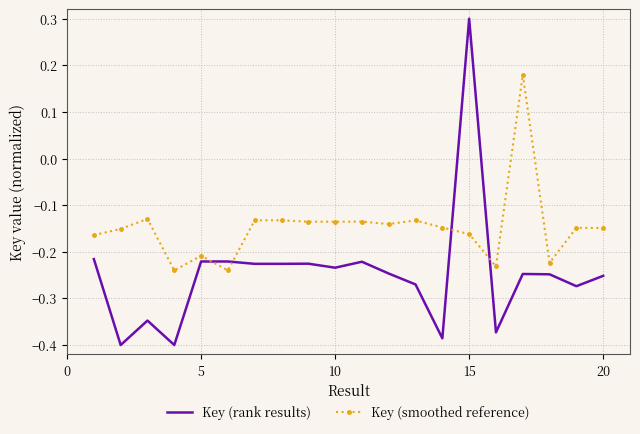

How many times do Key (rank results) and Key (smoothed reference) cross each other?

4